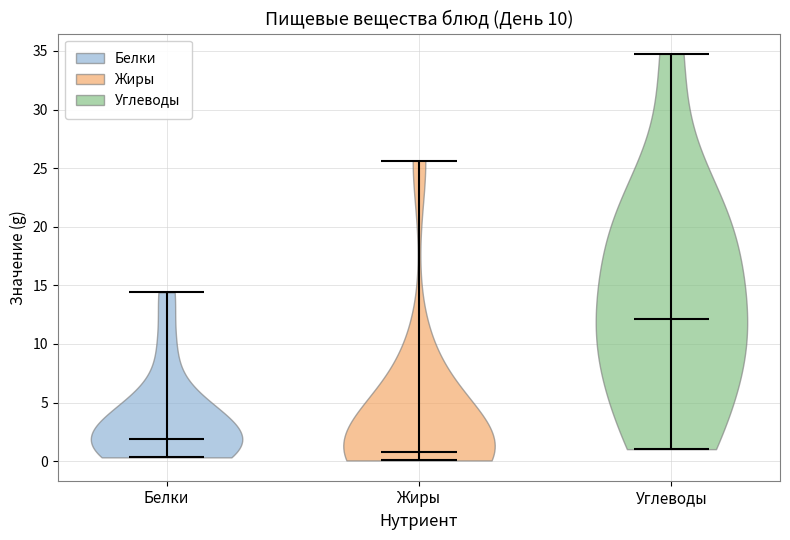

Reading left to right, read every violin against the y-axis: where its median line is, and the lowest and highest points it reaches. The values are not printed on the chart, so give them approximately, as read against the axis.

Белки: median line 2.0, lowest point 0.5, highest point 14.5
Жиры: median line 1.0, lowest point 0.0, highest point 25.5
Углеводы: median line 12.0, lowest point 1.0, highest point 35.0